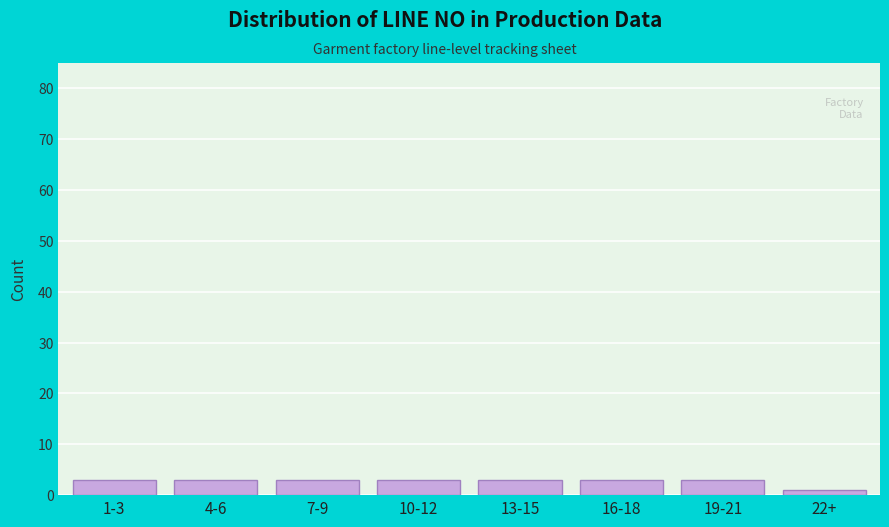

Reading left to right, list all the values displayed in this chart.

3	3	3	3	3	3	3	1